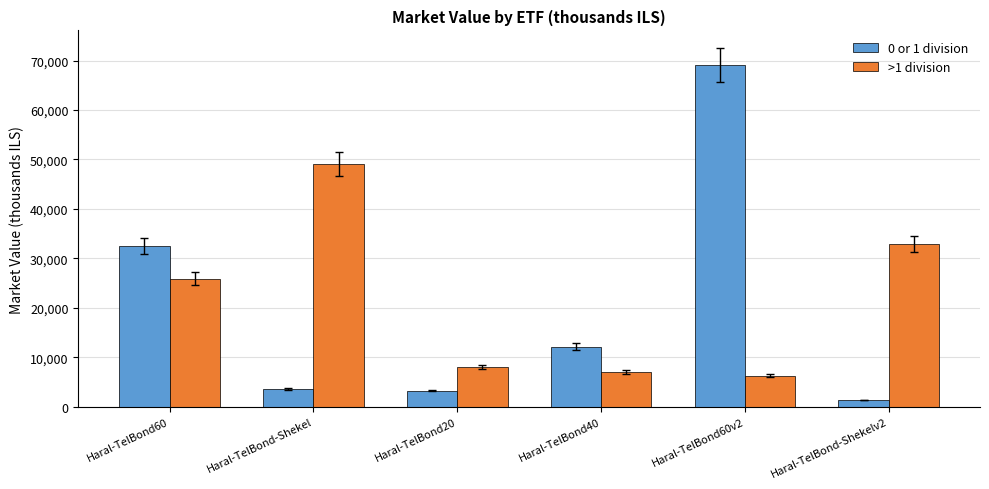

The 0 or 1 division series shows 55958.0 at Haral-TelBond60. True or false?

False